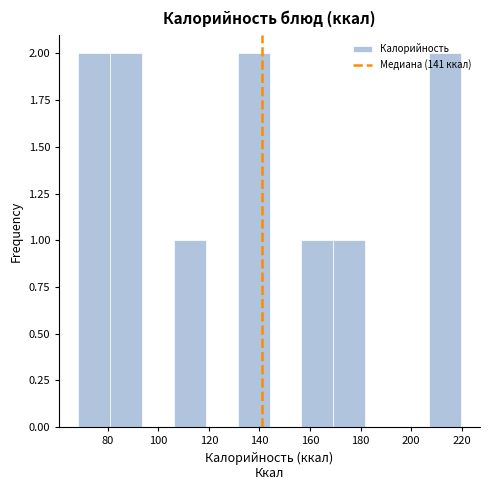

Reading left to right, transcribe this chart: for each bar, give the range it covers on the x-axis and its height. Neither the bar edges nor the heights are printed on the chart, so give them approximately, as read against the axes.

68 to 80: 2
80 to 94: 2
94 to 106: 0
106 to 118: 1
118 to 132: 0
132 to 144: 2
144 to 156: 0
156 to 170: 1
170 to 182: 1
182 to 194: 0
194 to 208: 0
208 to 220: 2